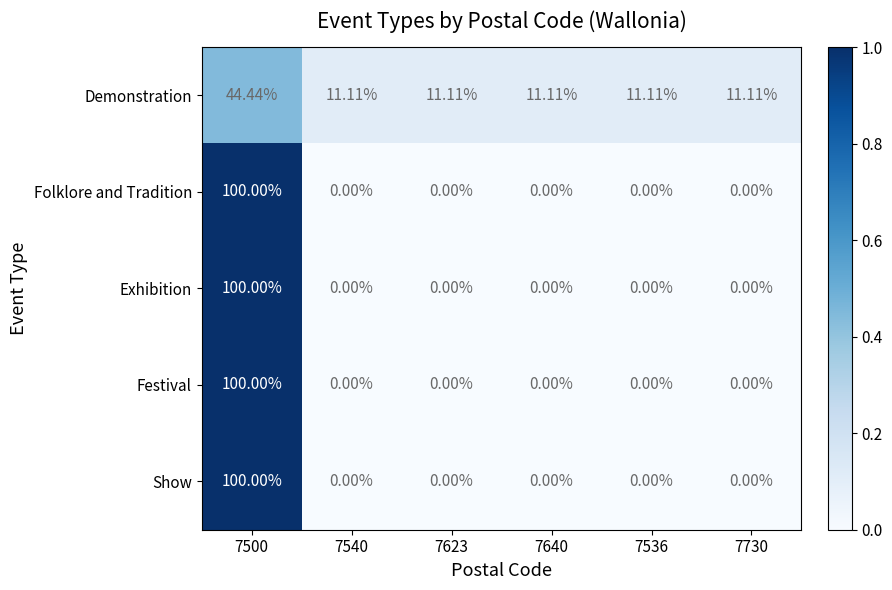

How many series are shown in this chart?

5